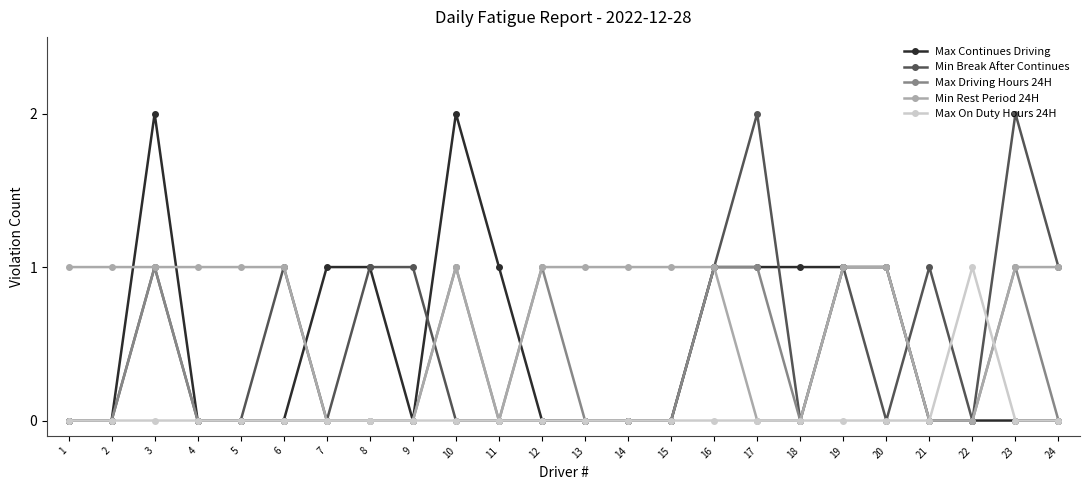

What is the difference between the second highest and second lowest values in the Max Driving Hours 24H series?

1